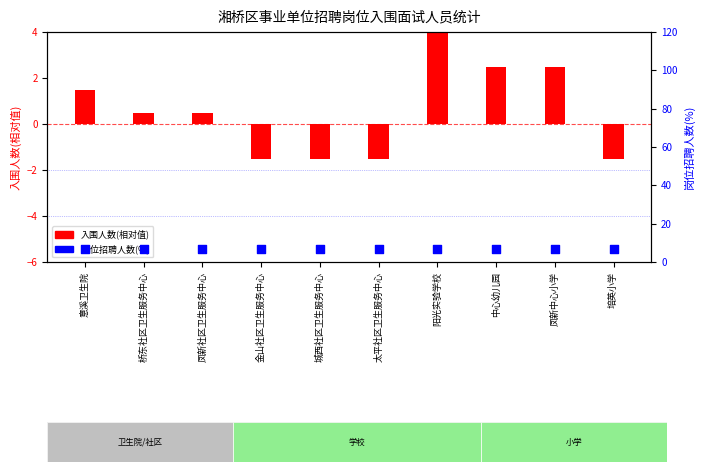

Is the value of 入围人数(相对值) at 金山社区卫生服务中心 greater than the value of 岗位招聘人数(%) at 凤新社区卫生服务中心?

No